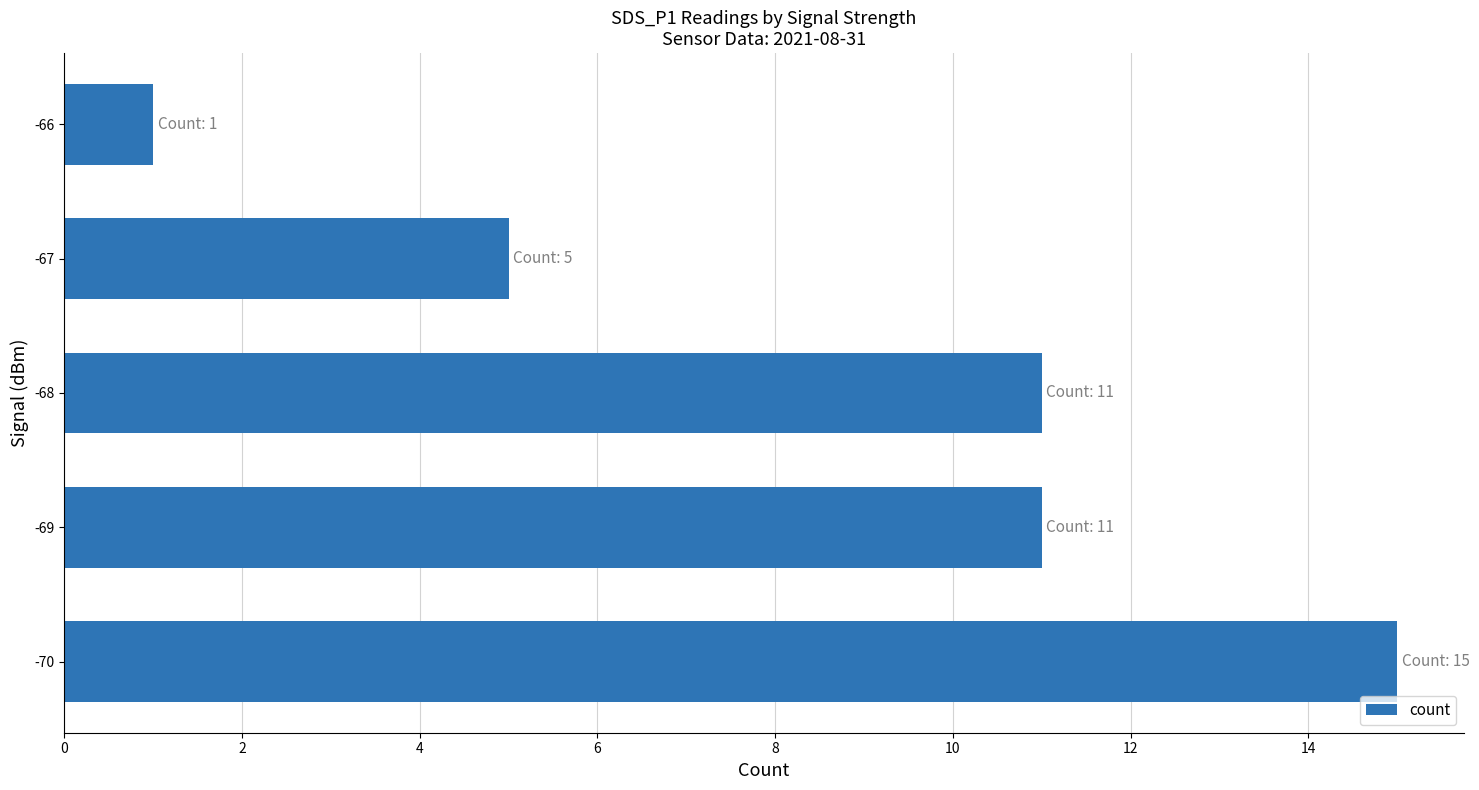

What is the sum of the values at -67 and -68?

16